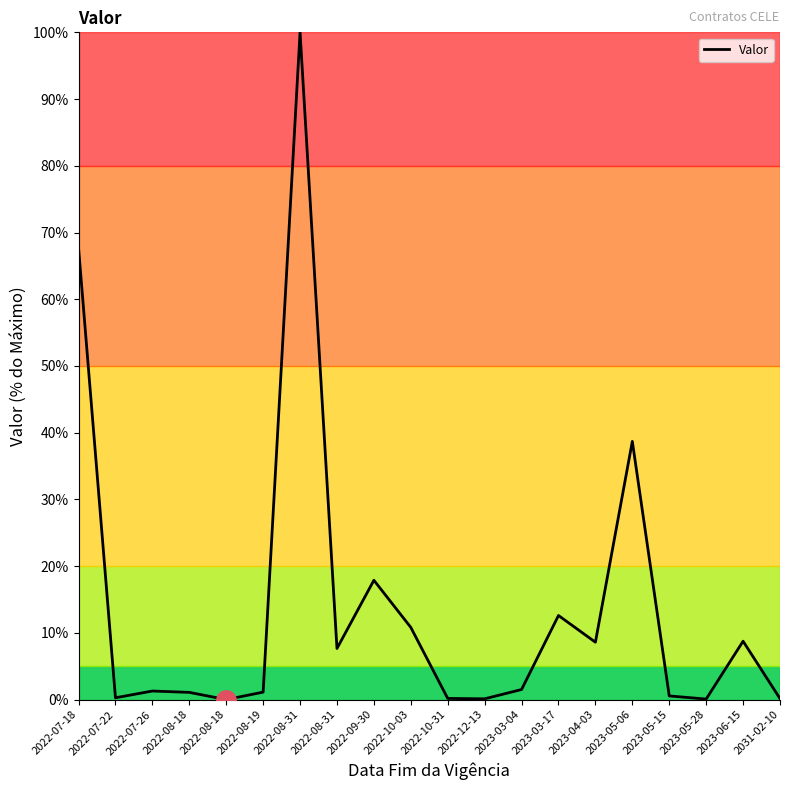

Does the chart display data point markers on the line(s)?

No